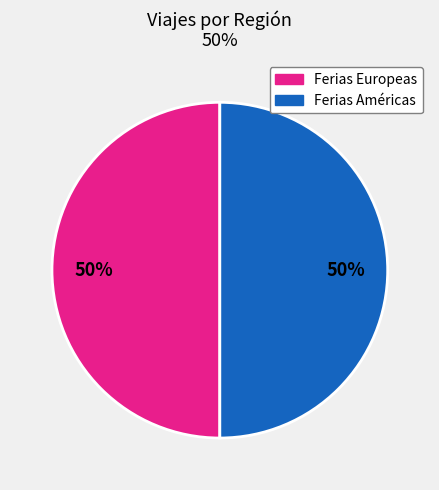

To the nearest percent, what is the average slice percentage?

50%